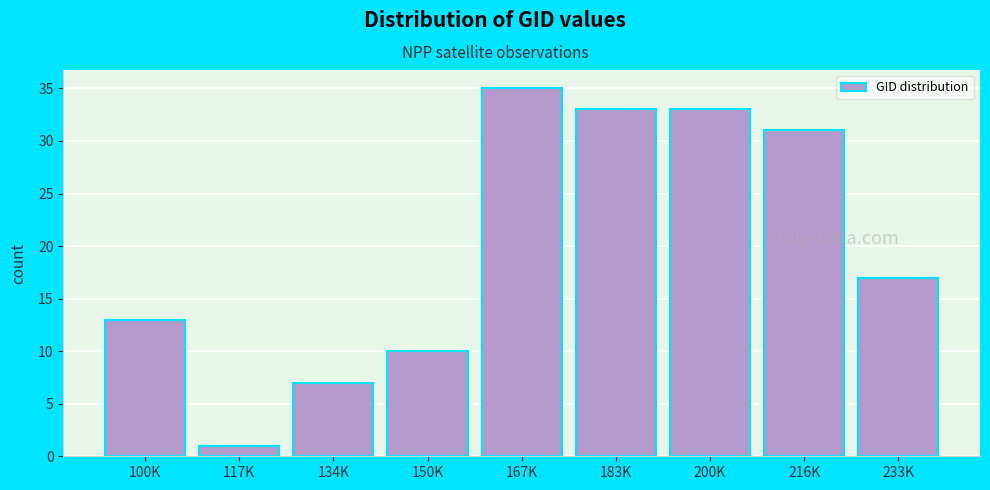

Reading left to right, transcribe all the data shown in this chart.

13	1	7	10	35	33	33	31	17